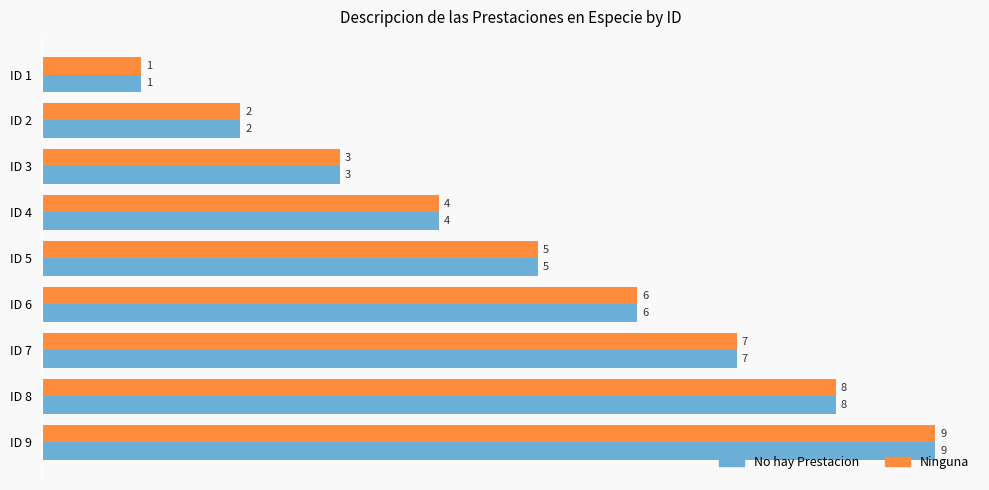

What is the difference between the maximum and minimum values in the Ninguna series?

8